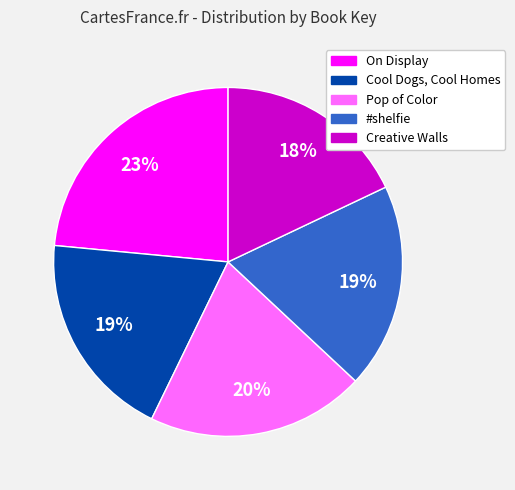

Between On Display and #shelfie, which is larger?

On Display